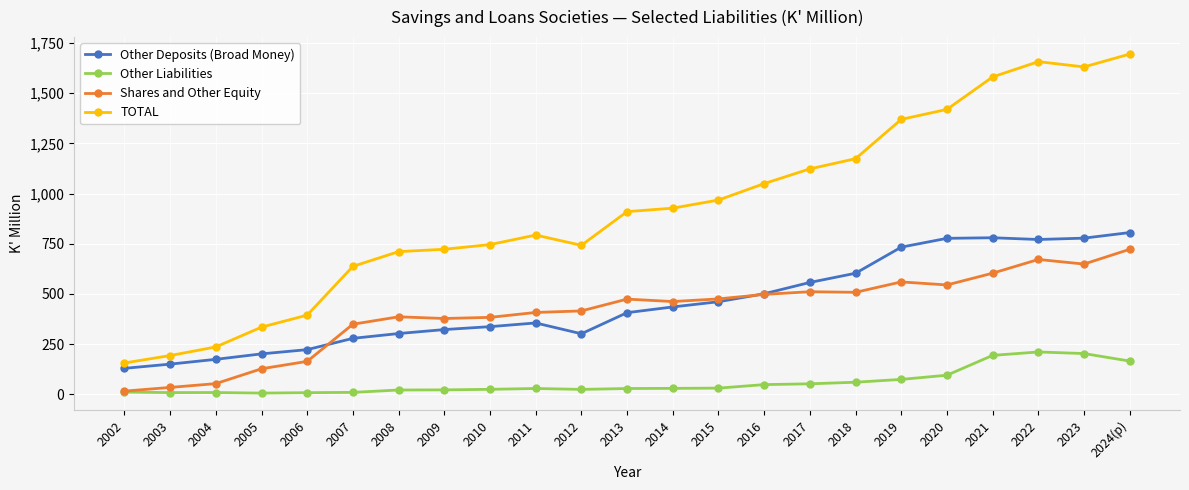

Rank the series by their maximum value, from highest to lowest.

TOTAL, Other Deposits (Broad Money), Shares and Other Equity, Other Liabilities